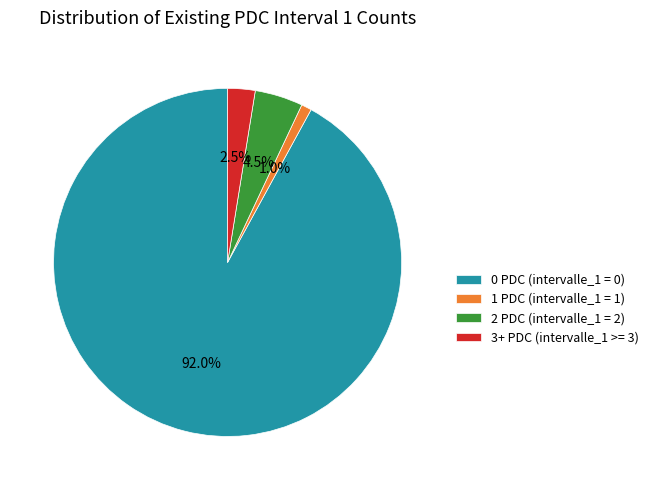

Between 2 PDC (intervalle_1 = 2) and 1 PDC (intervalle_1 = 1), which is larger?

2 PDC (intervalle_1 = 2)